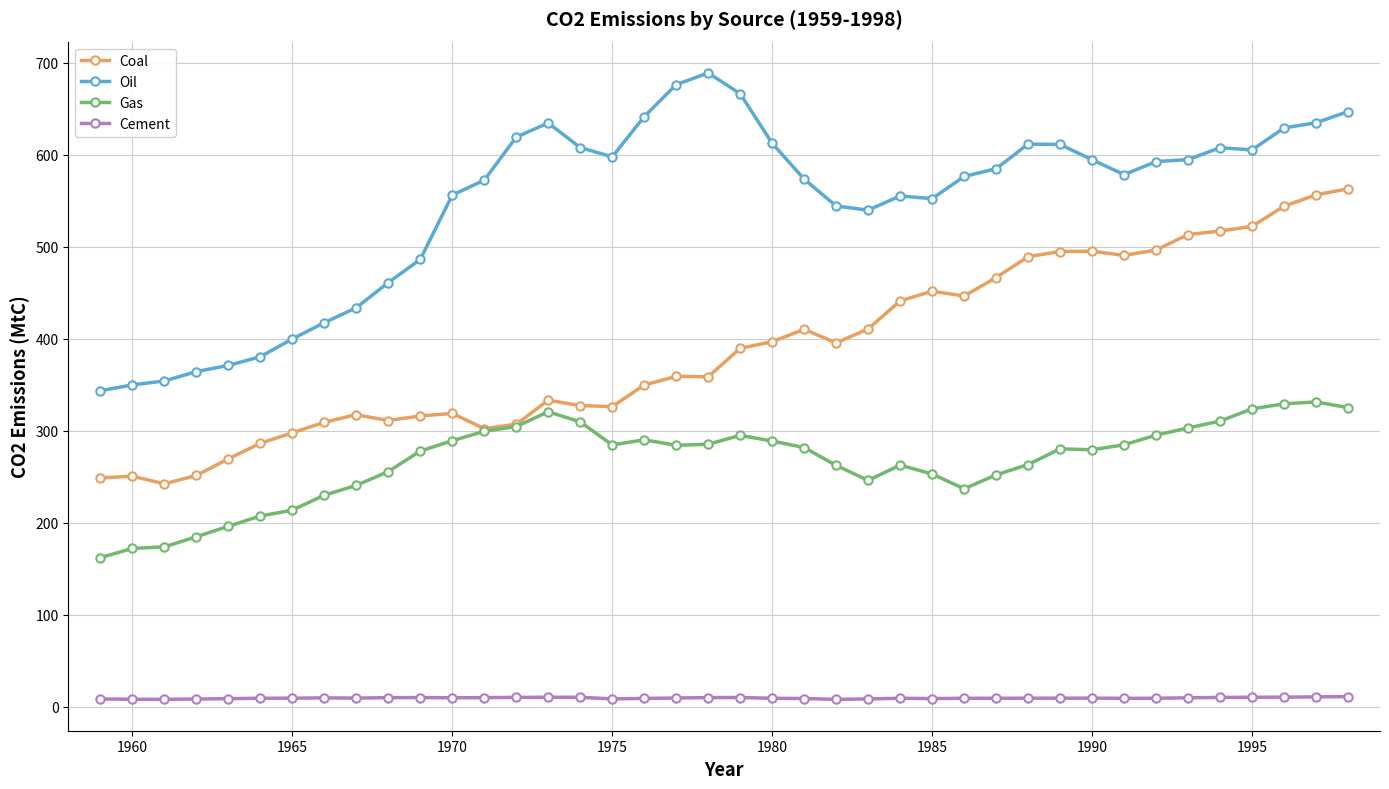

What is the maximum value for Cement?

10.8